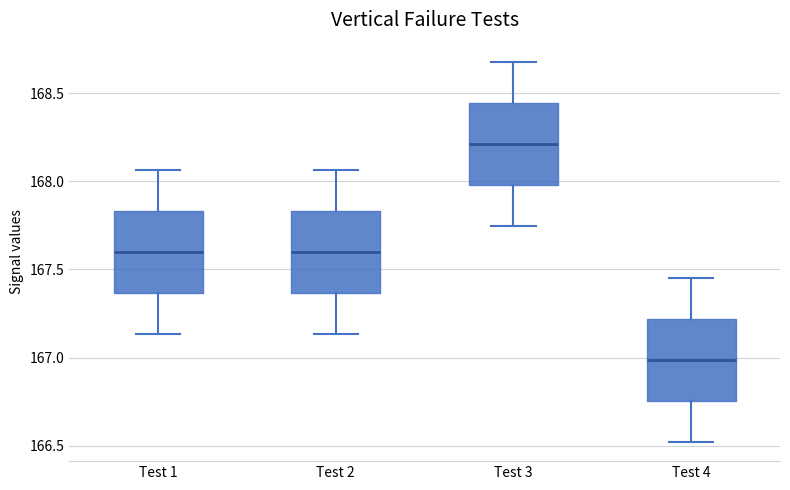

Reading left to right, read every box against the y-axis: the position of its median line, the range the box covers, and the ends of its whiskers. The values are not printed on the chart, so give them approximately, as read against the axis.

Test 1: median 167.60, box 167.35 to 167.85, whiskers 167.15 to 168.05
Test 2: median 167.60, box 167.35 to 167.85, whiskers 167.15 to 168.05
Test 3: median 168.20, box 168.00 to 168.45, whiskers 167.75 to 168.70
Test 4: median 167.00, box 166.75 to 167.20, whiskers 166.50 to 167.45